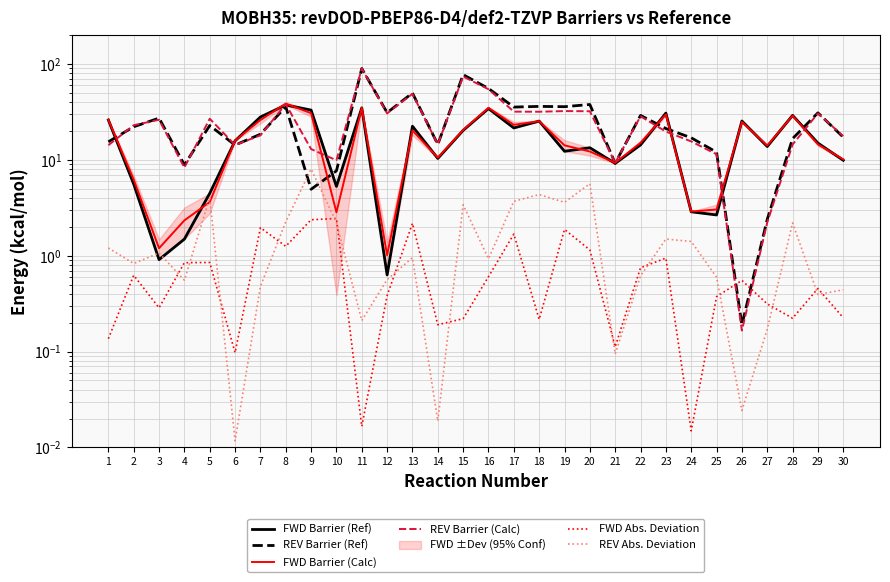

Reading right to left, what are all the values shown in this chart?

FWD Barrier (Ref): 30=9.9	29=14.9	28=29.1	27=13.8	26=25.4	25=2.7	24=2.9	23=30.7	22=14.3	21=9.2	20=13.4	19=12.3	18=25.3	17=21.5	16=34.2	15=20.3	14=10.3	13=22.4	12=0.6	11=34.8	10=5.3	9=33.0	8=37.3	7=27.9	6=15.8	5=4.5	4=1.5	3=0.9	2=5.6	1=26.0
REV Barrier (Ref): 30=17.2	29=30.9	28=16.6	27=2.4	26=0.2	25=12.0	24=17.0	23=21.2	22=29.1	21=9.2	20=37.7	19=35.8	18=36.0	17=35.5	16=55.4	15=77.2	14=14.5	13=49.7	12=31.0	11=89.6	10=7.7	9=4.9	8=35.8	7=18.5	6=14.2	5=22.8	4=8.8	3=27.2	2=22.1	1=15.4
FWD Barrier (Calc): 30=10.1	29=14.5	28=28.8	27=14.1	26=24.8	25=3.0	24=2.9	23=29.8	22=15.0	21=9.3	20=12.2	19=14.2	18=25.3	17=23.2	16=34.8	15=20.5	14=10.5	13=20.2	12=1.0	11=34.8	10=2.8	9=30.6	8=38.5	7=26.0	6=15.9	5=3.6	4=2.3	3=1.2	2=6.2	1=26.2
REV Barrier (Calc): 30=17.7	29=30.5	28=14.4	27=2.2	26=0.2	25=11.4	24=15.6	23=19.7	22=28.4	21=9.3	20=32.1	19=32.2	18=31.7	17=31.8	16=54.5	15=73.8	14=14.5	13=48.7	12=30.5	11=89.8	10=9.9	9=12.9	8=38.1	7=18.0	6=14.3	5=26.8	4=8.3	3=26.1	2=22.9	1=14.2
FWD Abs. Deviation: 30=0.2	29=0.5	28=0.2	27=0.3	26=0.6	25=0.4	24=0.0	23=0.9	22=0.7	21=0.1	20=1.1	19=1.9	18=0.2	17=1.7	16=0.6	15=0.2	14=0.2	13=2.2	12=0.4	11=0.0	10=2.4	9=2.4	8=1.3	7=2.0	6=0.1	5=0.8	4=0.8	3=0.3	2=0.6	1=0.1
REV Abs. Deviation: 30=0.4	29=0.4	28=2.2	27=0.2	26=0.0	25=0.6	24=1.4	23=1.5	22=0.6	21=0.1	20=5.6	19=3.6	18=4.3	17=3.7	16=0.9	15=3.4	14=0.0	13=1.0	12=0.6	11=0.2	10=2.2	9=8.0	8=2.3	7=0.5	6=0.0	5=4.0	4=0.6	3=1.1	2=0.8	1=1.2